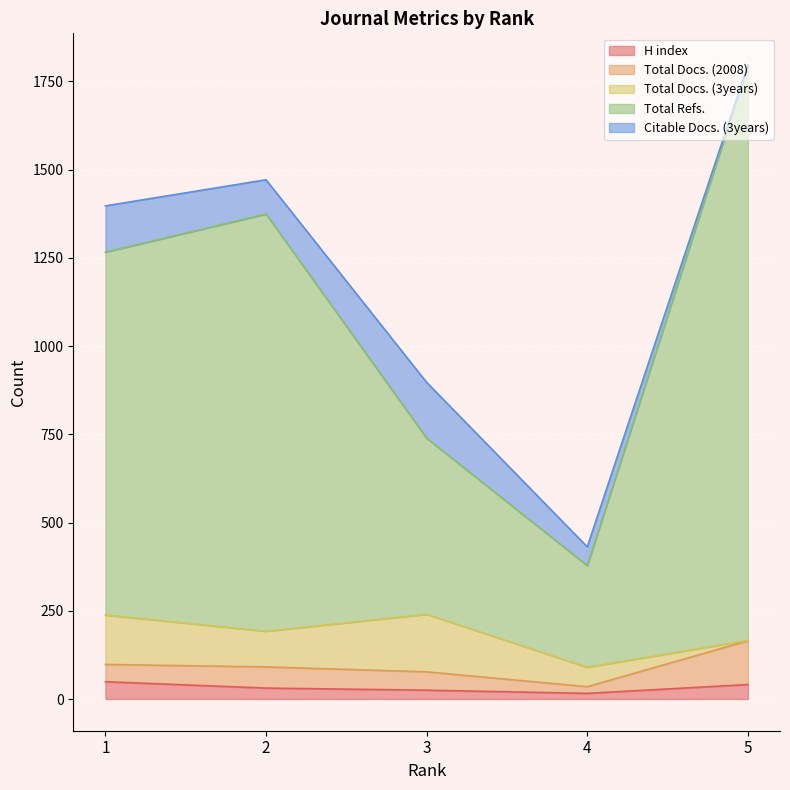

How many lines are shown in the chart?

5